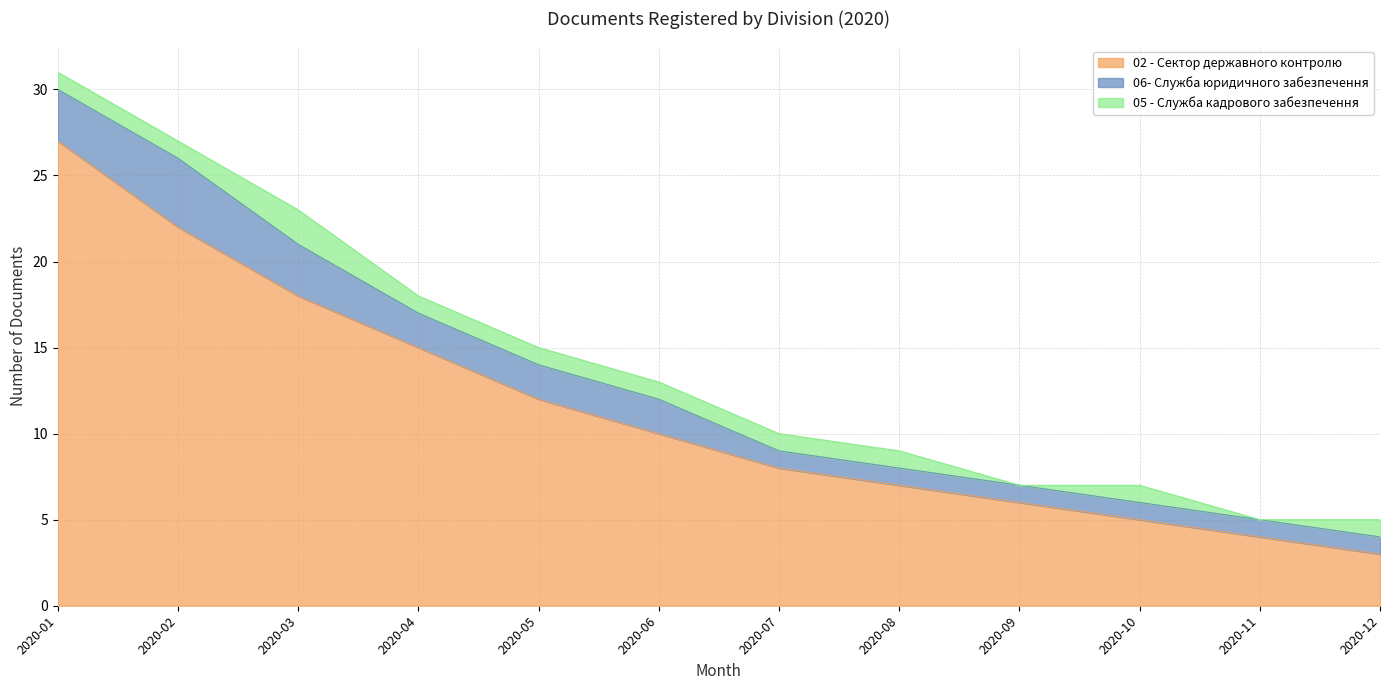

True or false: 02 - Сектор державного контролю has more than 2 interior local peaks.

False